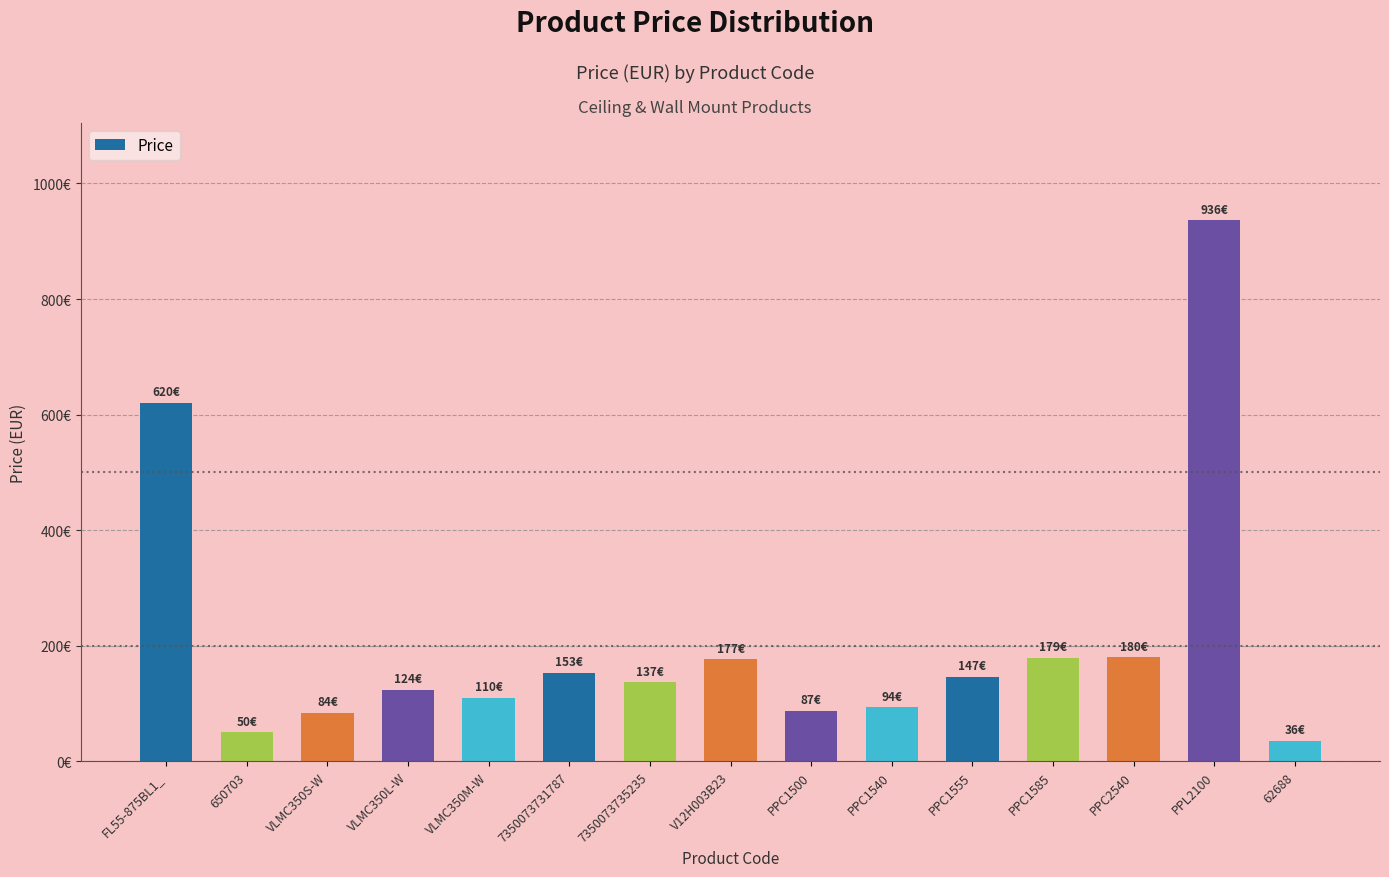

Where is the data nearest to the value 486?

FL55-875BL1_